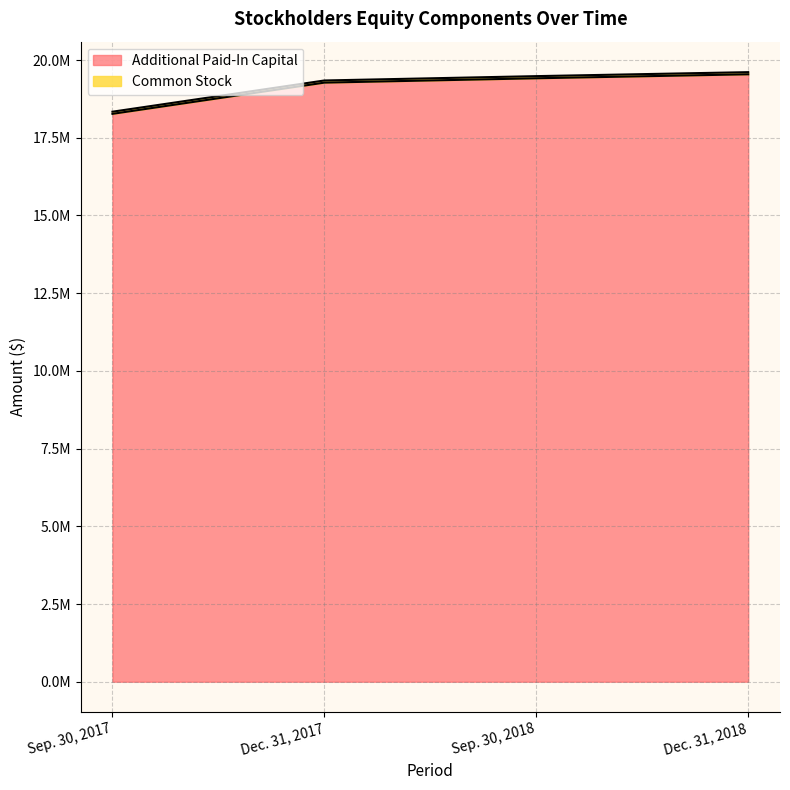

What is the smallest value displayed?

18267895